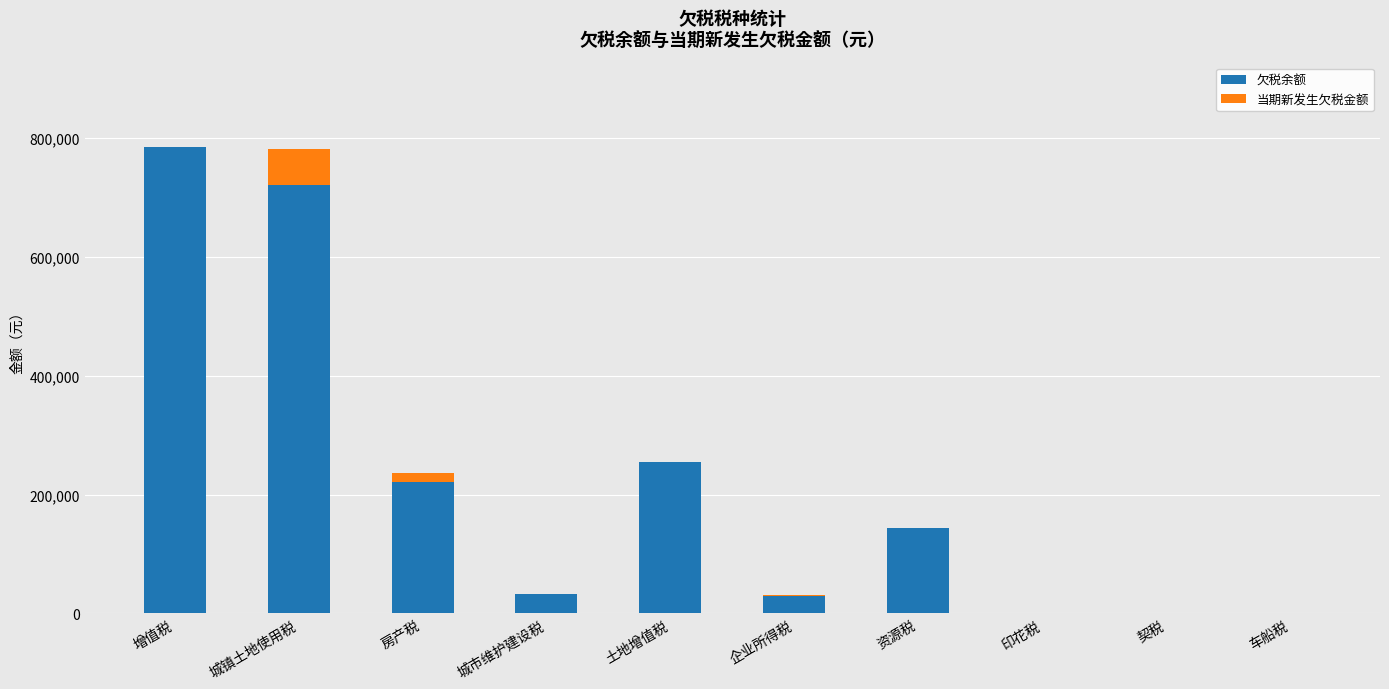

At which label does 欠税余额 reach its peak?

增值税